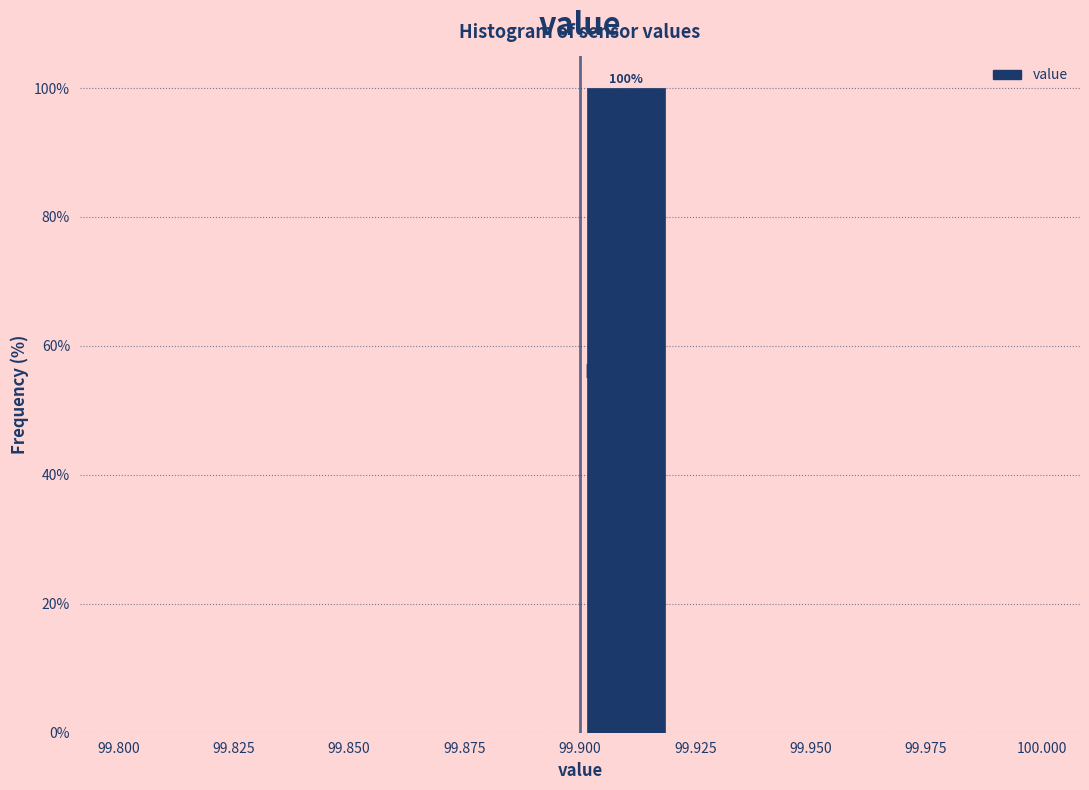

Over which range of the x-axis is the bar tallest?

99.90 to 99.92